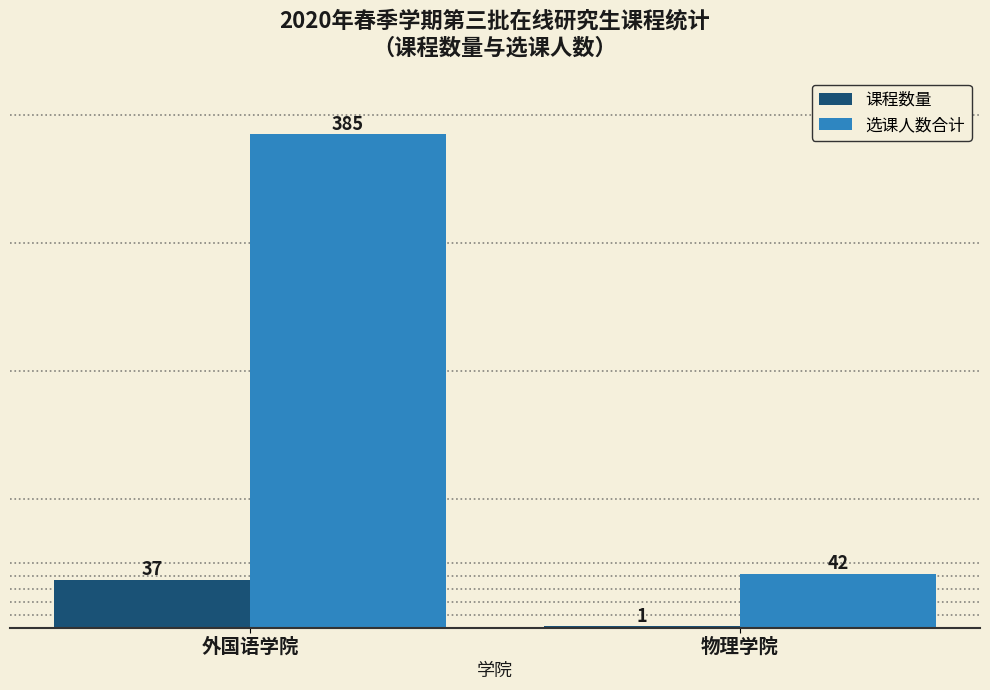

What is the approximate value of 选课人数合计 at 物理学院, to the nearest 50?

50